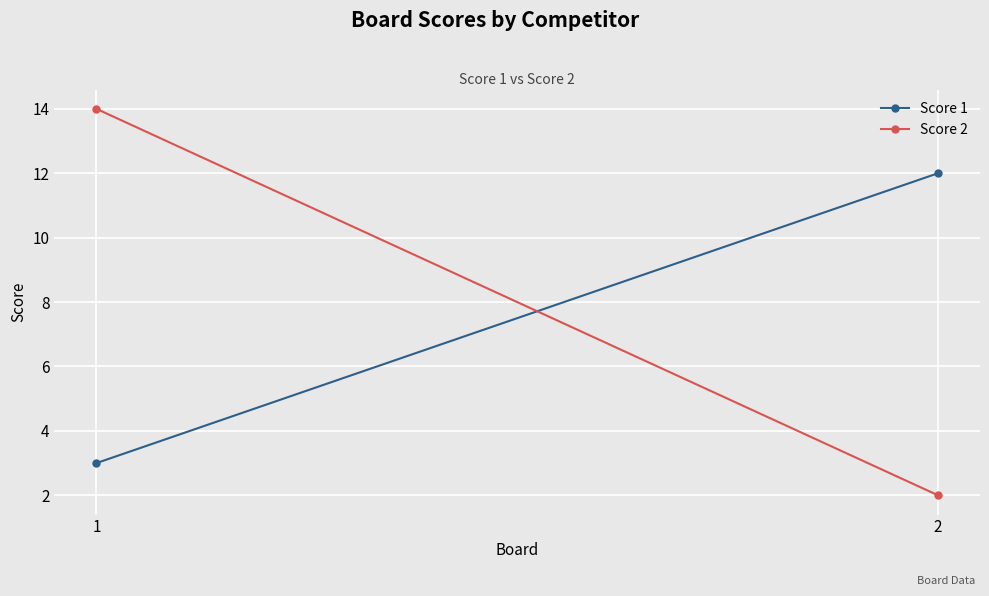

Which series has the largest range (max minus min)?

Score 2